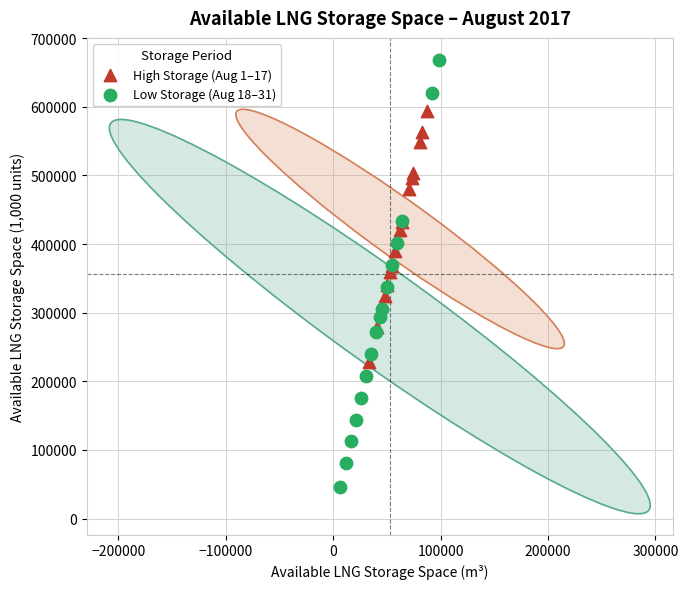

Which series contains the highest Y value?

Low Storage (Aug 18–31)